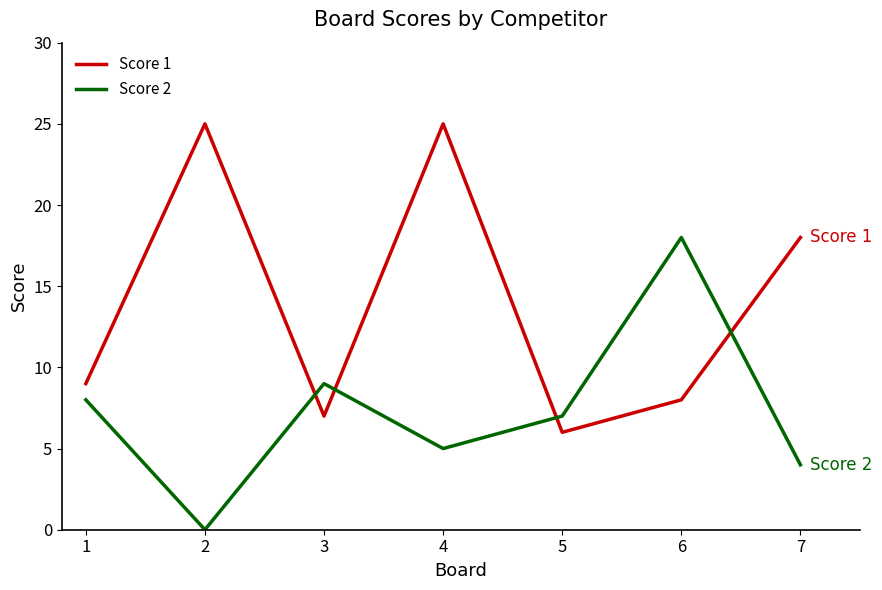

Which series changed the most between 2 and 5?

Score 1